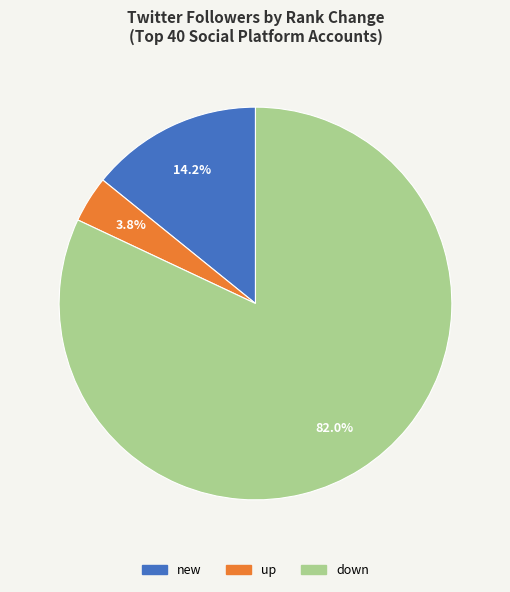

To the nearest percent, what is the average slice percentage?

33%